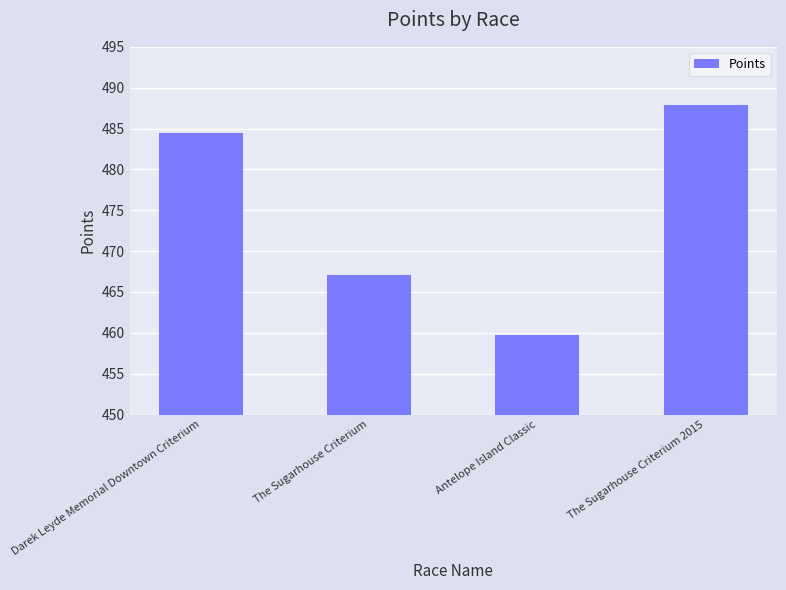

What is the label of the 4th bar from the left?

The Sugarhouse Criterium 2015